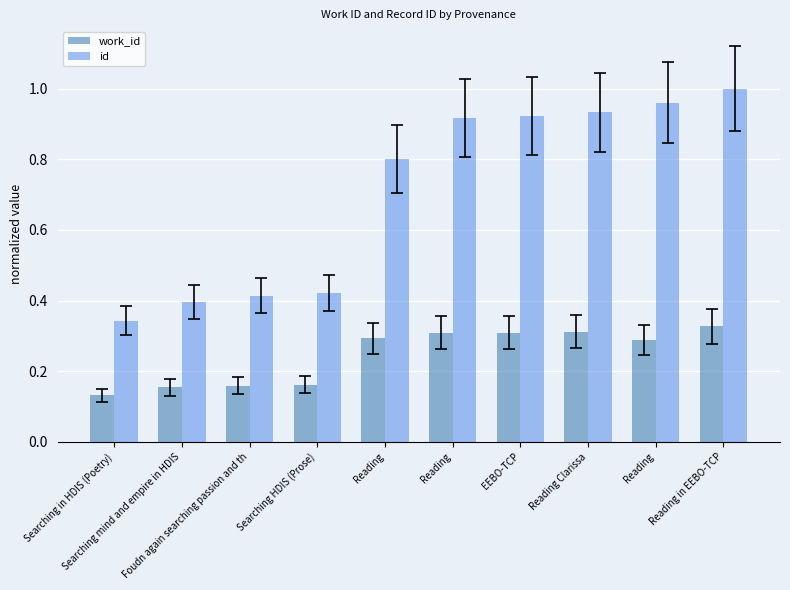

What is the label of the 9th bar from the right?

Searching mind and empire in HDIS